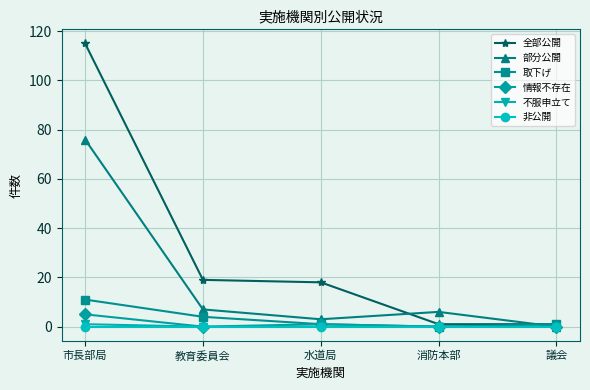

What position from the right is 教育委員会?

4